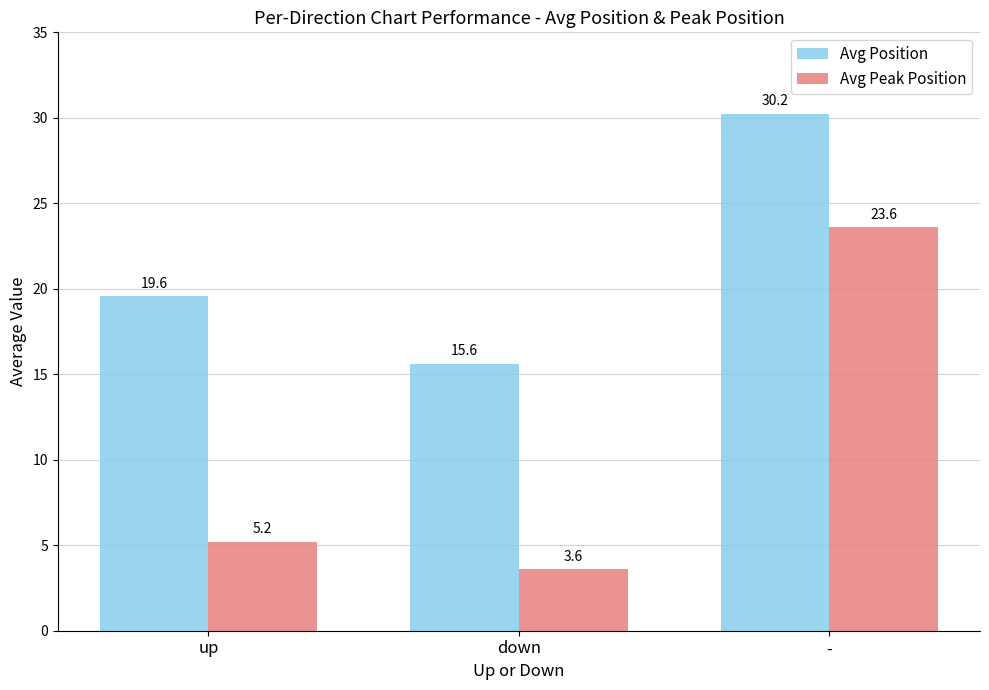

Are the bars horizontal?

No